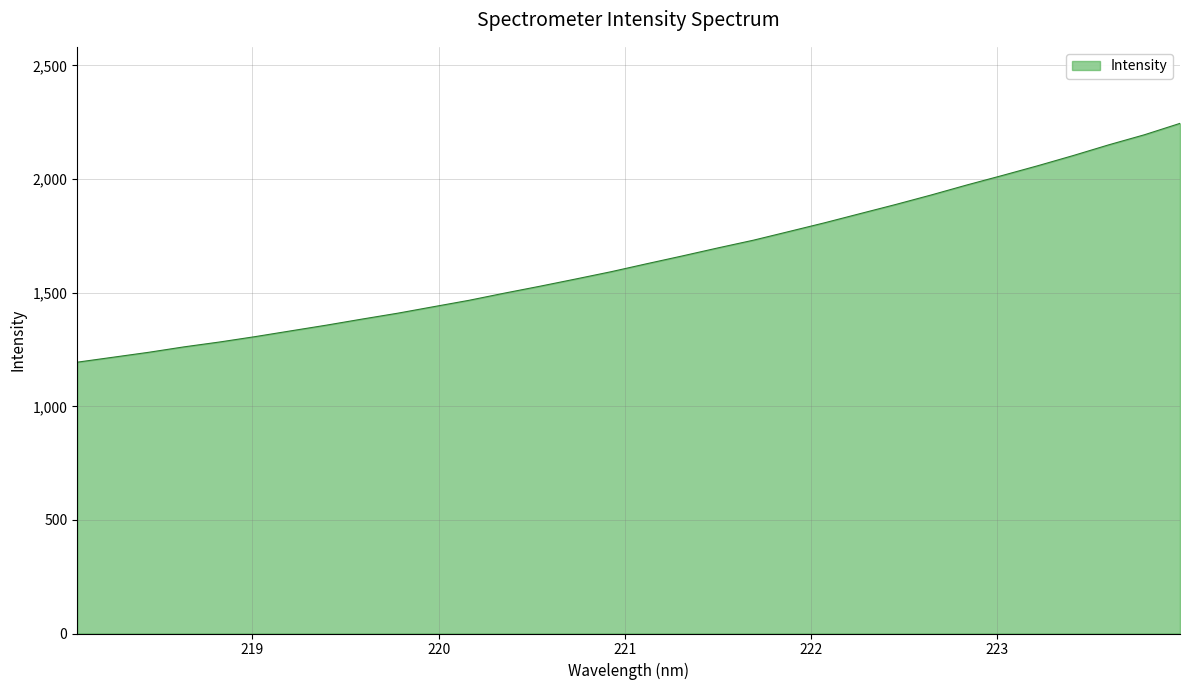

What is the minimum value shown in the chart?

1194.1